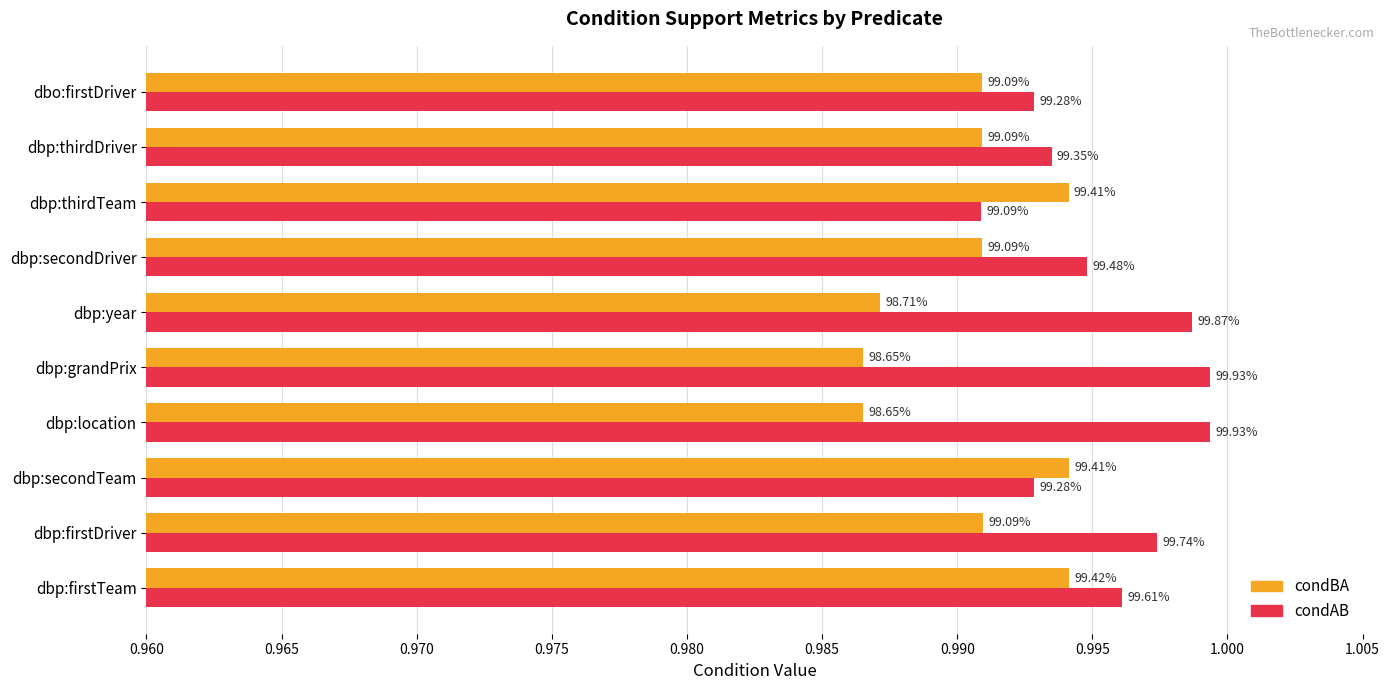

Which series has the widest spread of values?

condAB